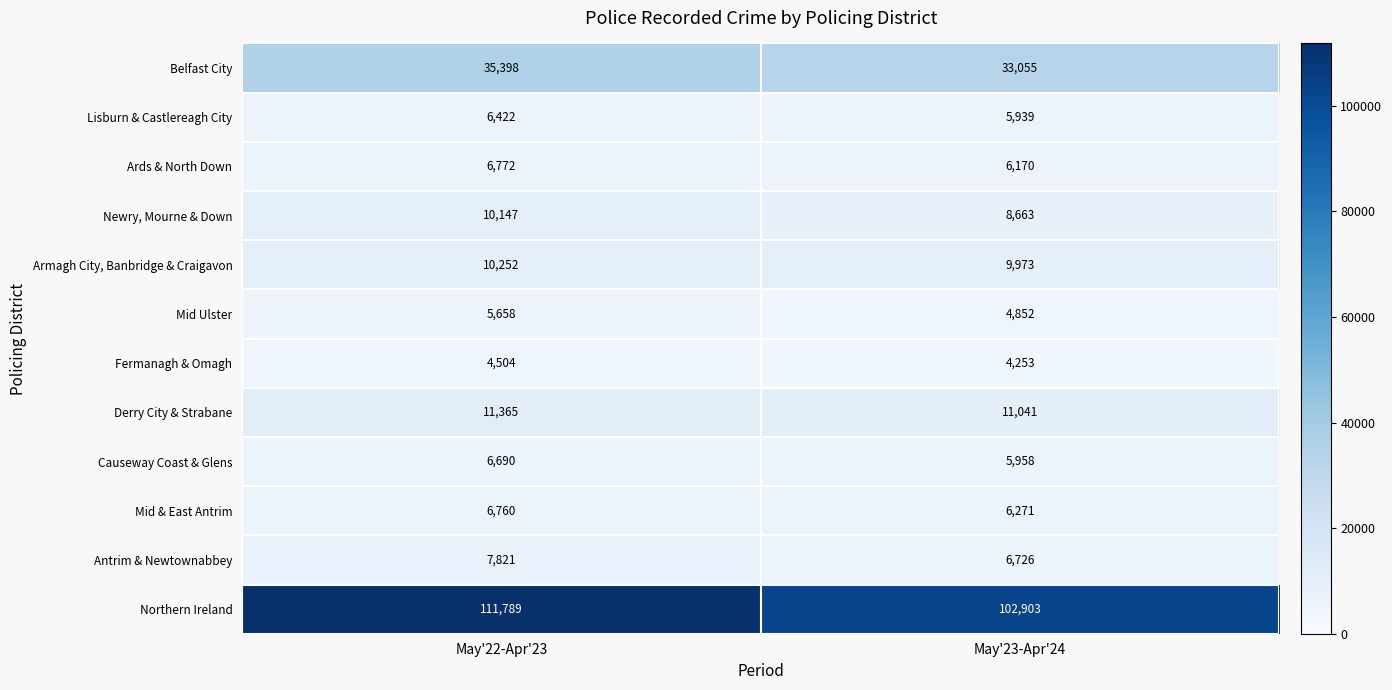

How many distinct data groups are displayed?

12